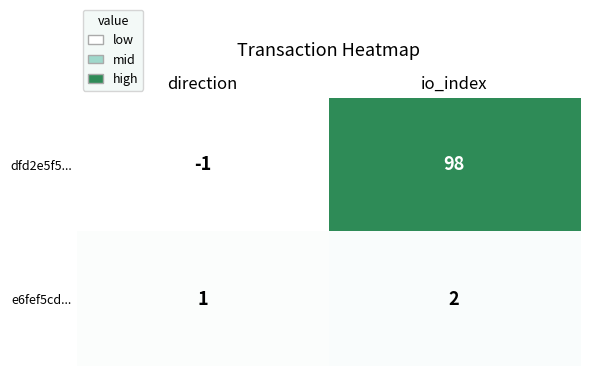

How many series are shown in this chart?

2